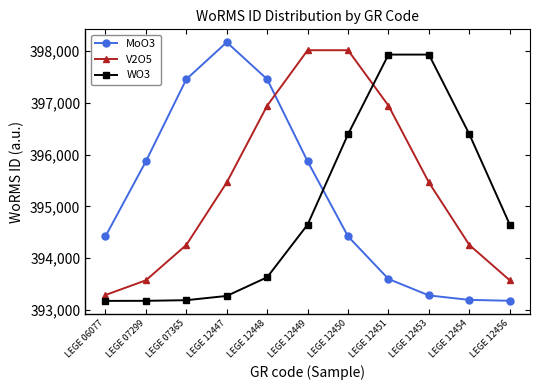

What is the spread (max minus min) of values at LEGE 12456?

1472.5